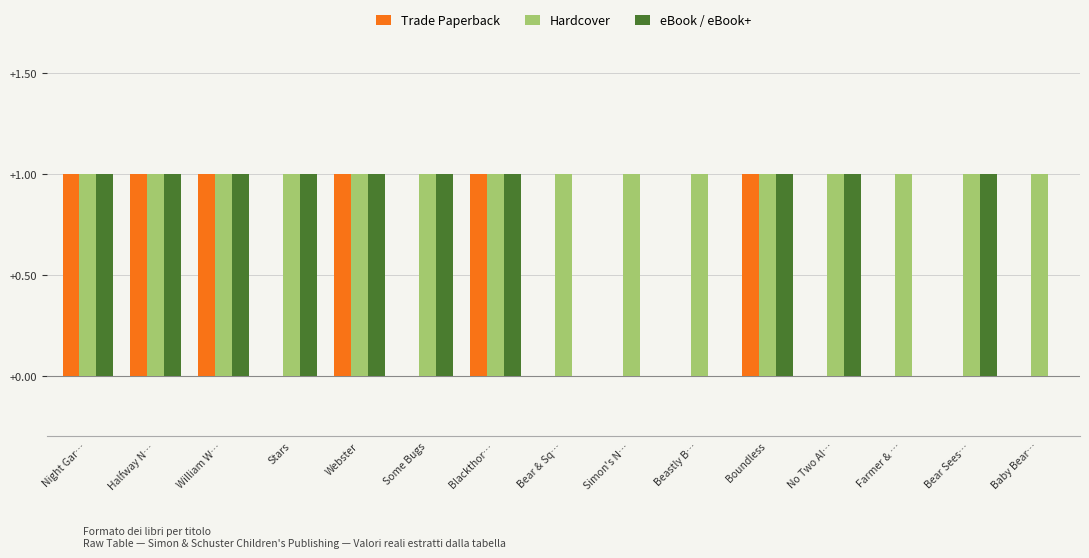

What is the spread (max minus min) of values at Beastly B…?

1